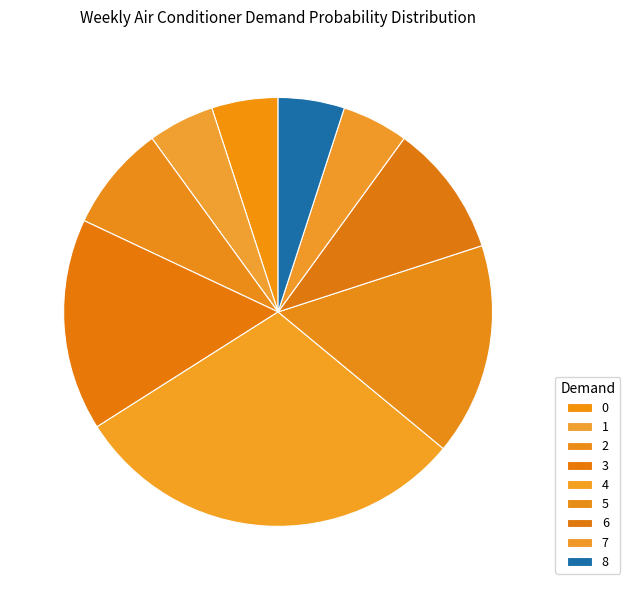

Rank the categories by value from lowest to highest.

0, 1, 7, 8, 2, 6, 3, 5, 4